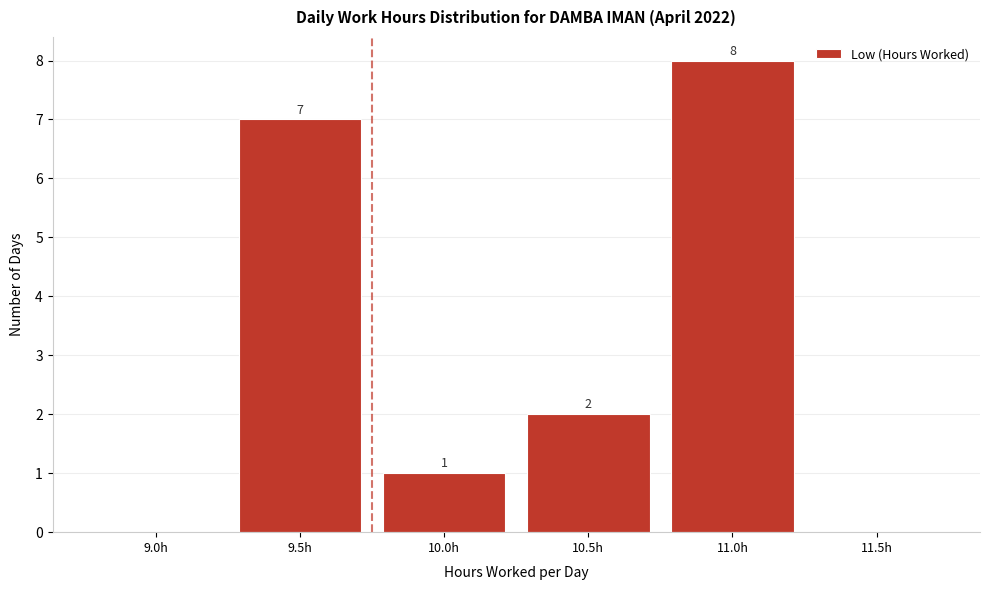

Reading left to right, extract all data points from this chart.

9.0h=0	9.5h=7	10.0h=1	10.5h=2	11.0h=8	11.5h=0